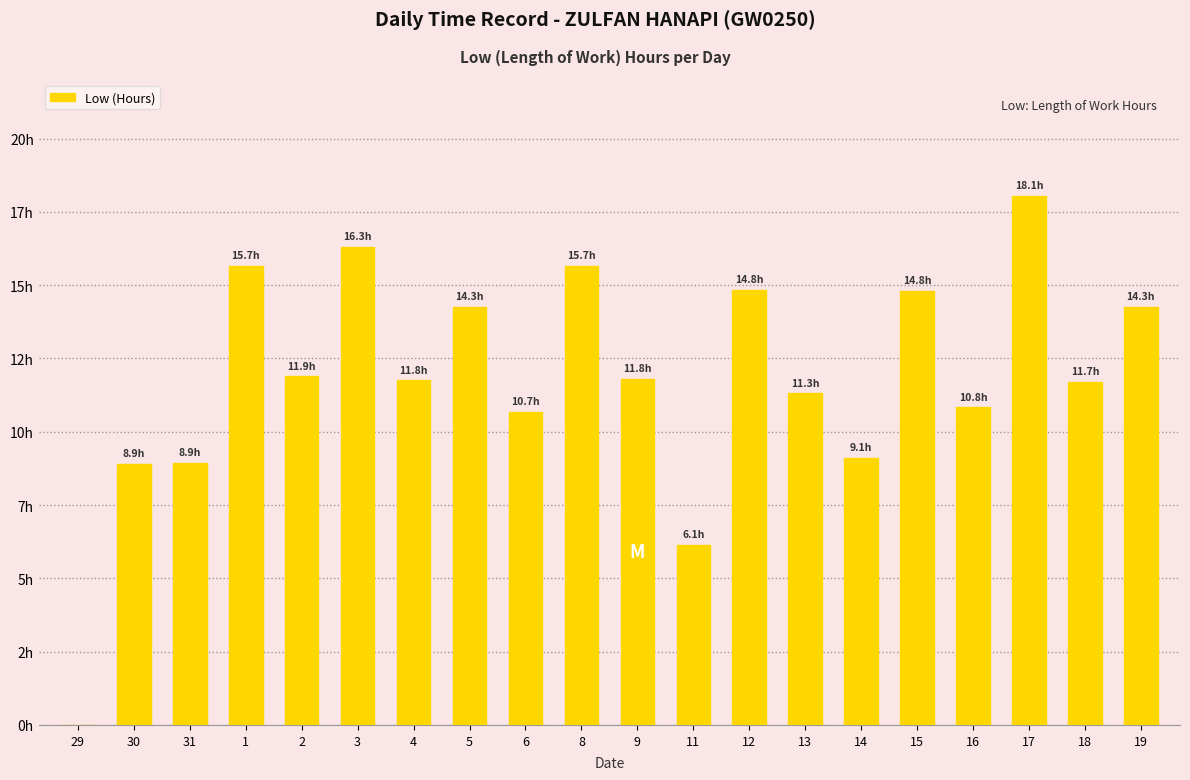

What position from the right is 9?

10